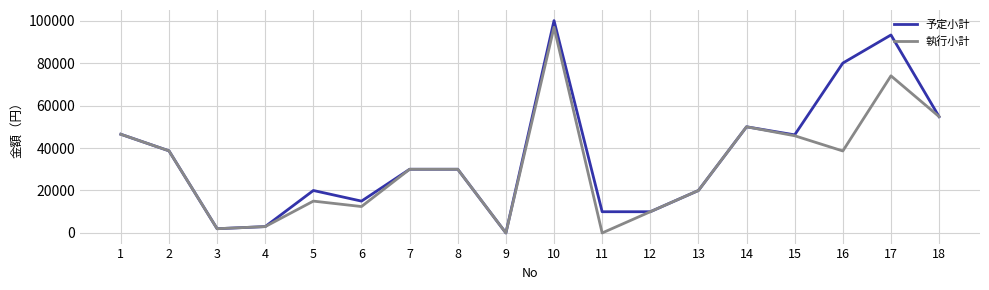

Is it true that 執行小計 equals 45780 at 15?

True